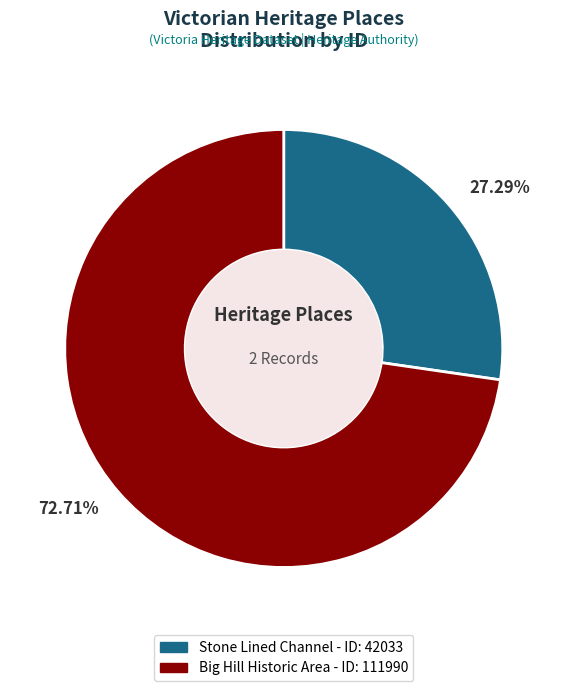

Which slice is the largest?

72.71%